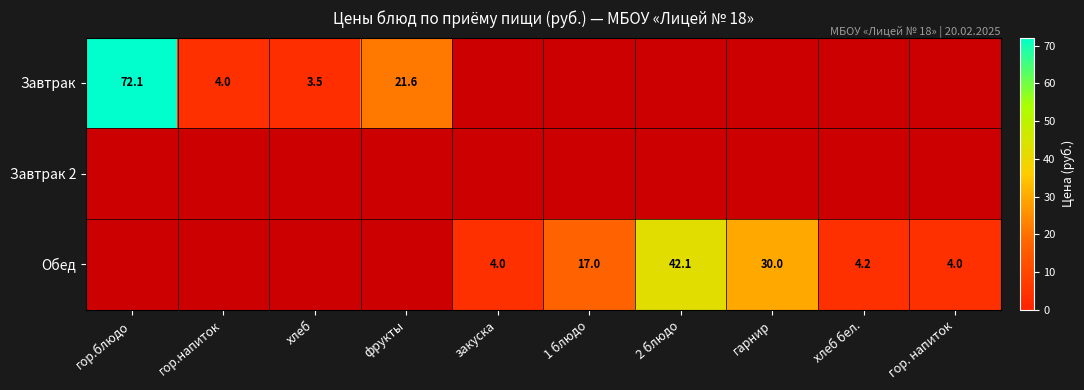

Which label corresponds to the largest value in the chart?

гор.блюдо